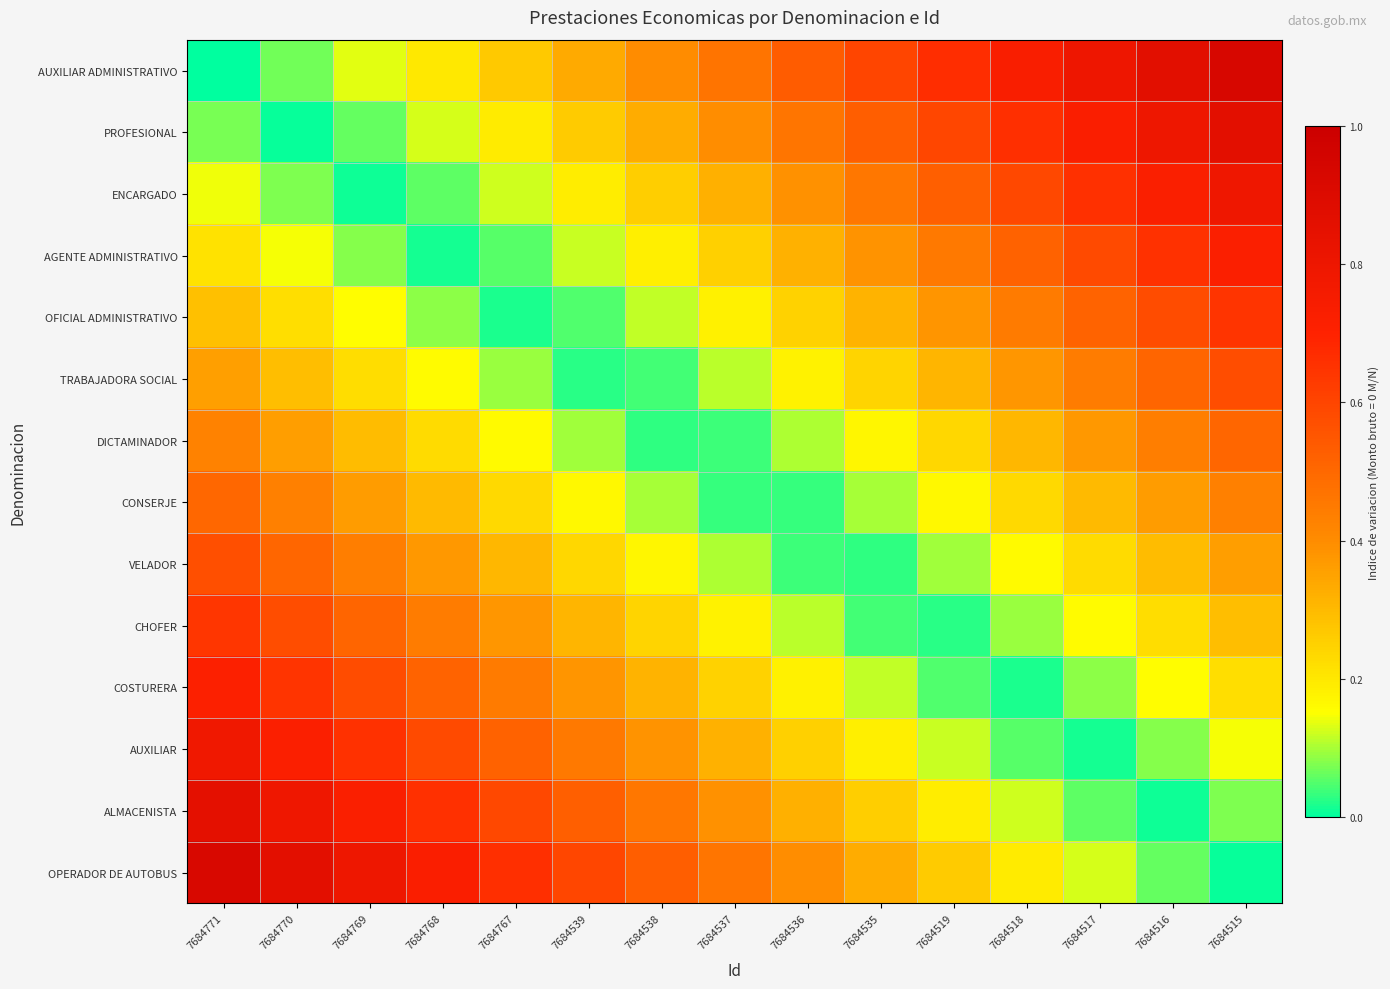

What is the total value across all series at 7684767?

4.0